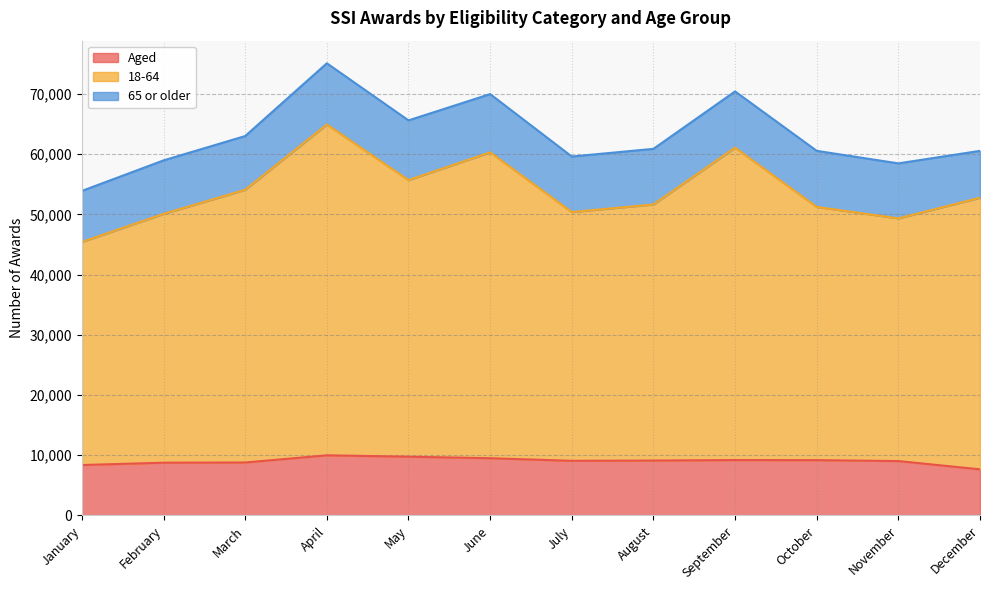

The Aged series shows 9079 at July. True or false?

True